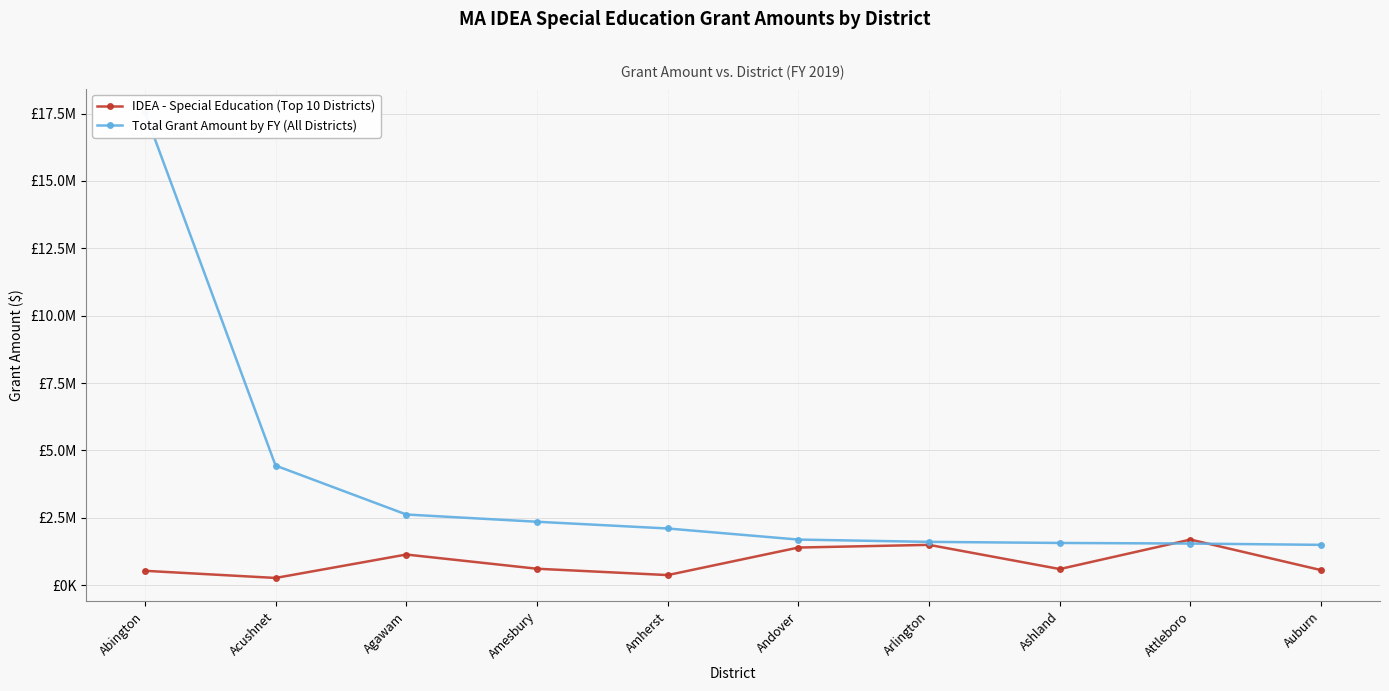

Which series has the largest range (max minus min)?

Total Grant Amount by FY (All Districts)